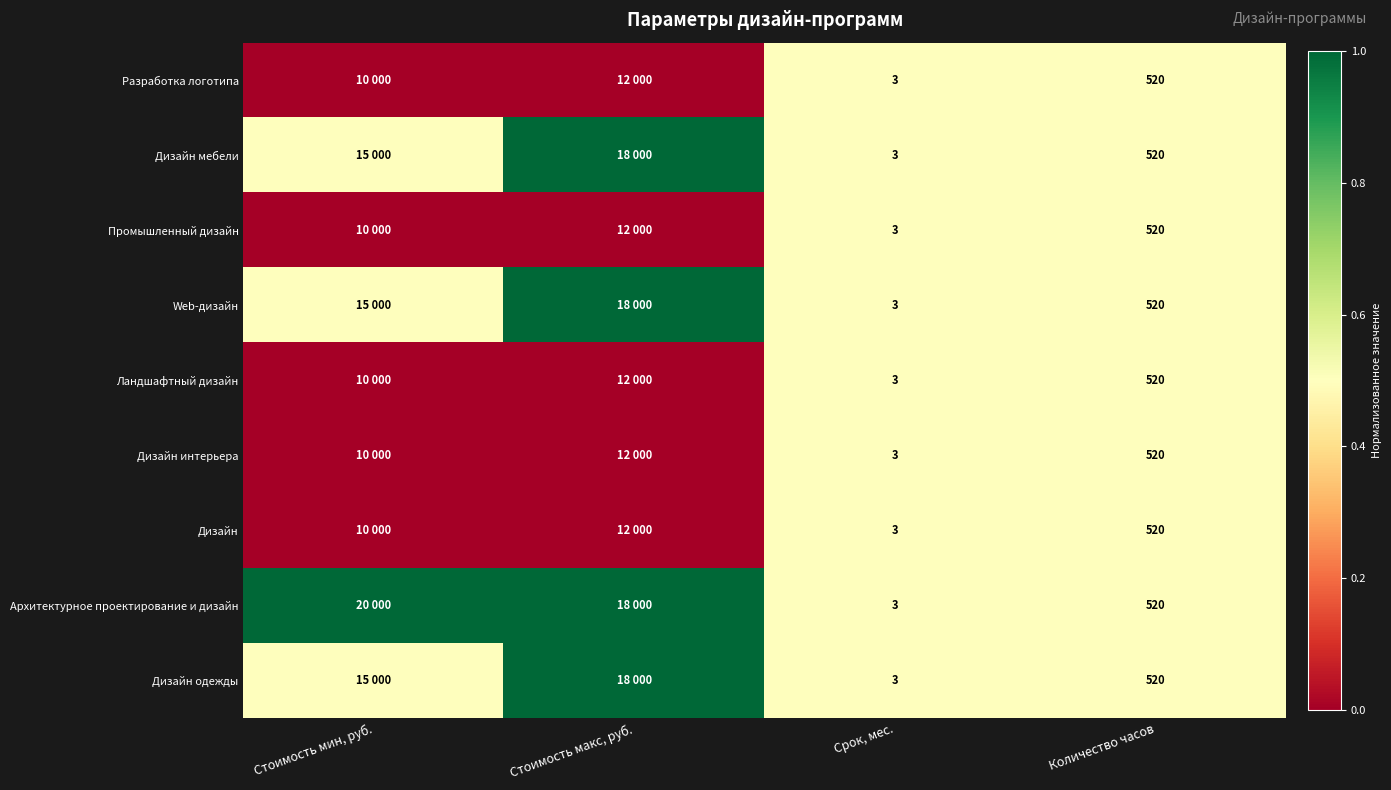

True or false: Ландшафтный дизайн has a value of 1.5 at Срок, мес..

False